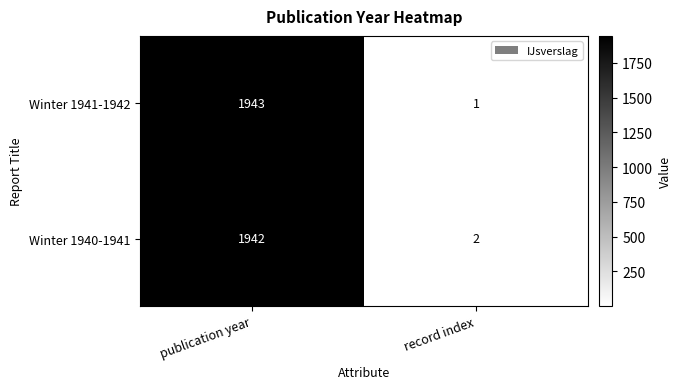

At which category is the sum across all series the highest?

publication year